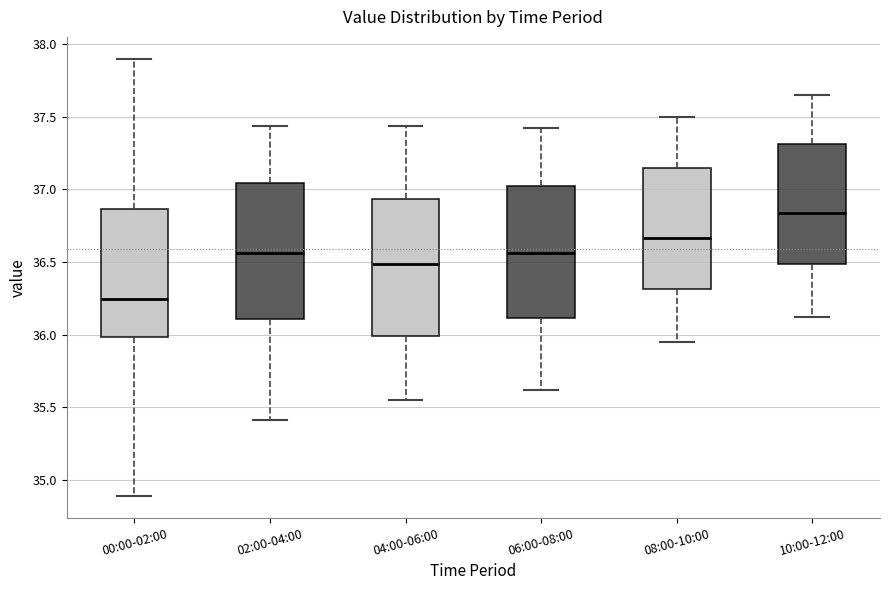

Which box's median line is the highest?

10:00-12:00